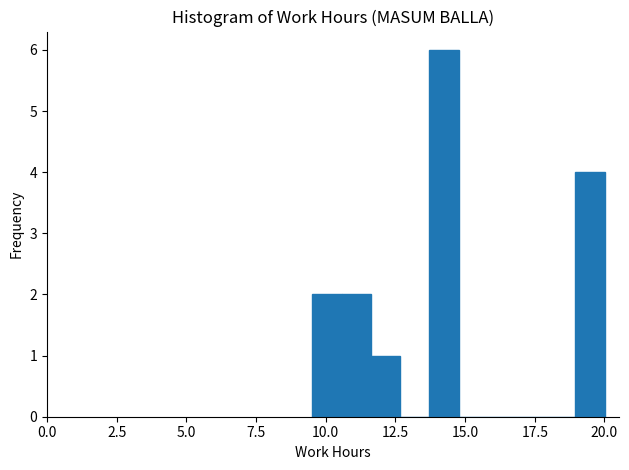

Around what value on the x-axis is the tallest bar? Give the approximate position of its centre, as read against the axis.

14.0